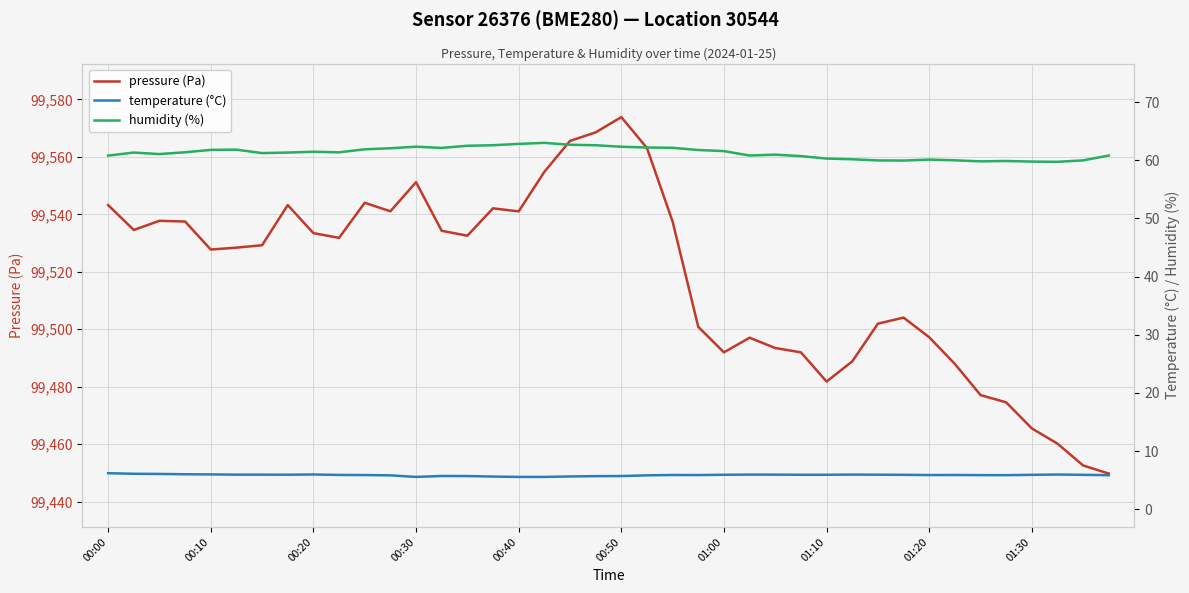

List the series in order of their peak value, highest first.

pressure (Pa), humidity (%), temperature (°C)